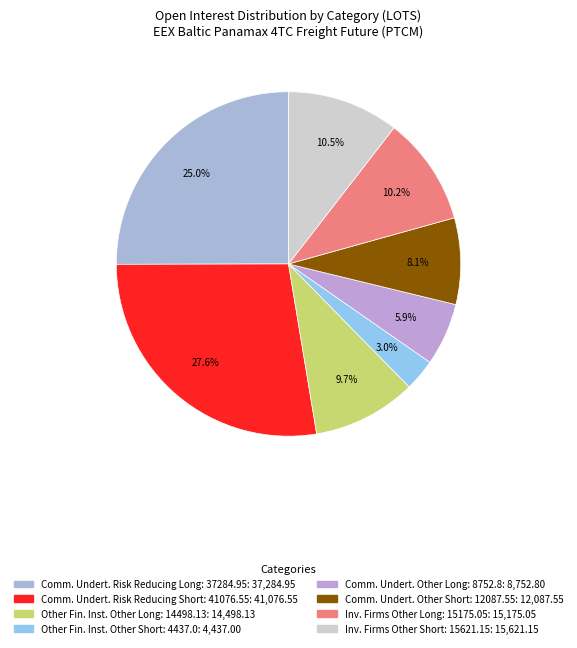

How many segments does this pie chart have?

8